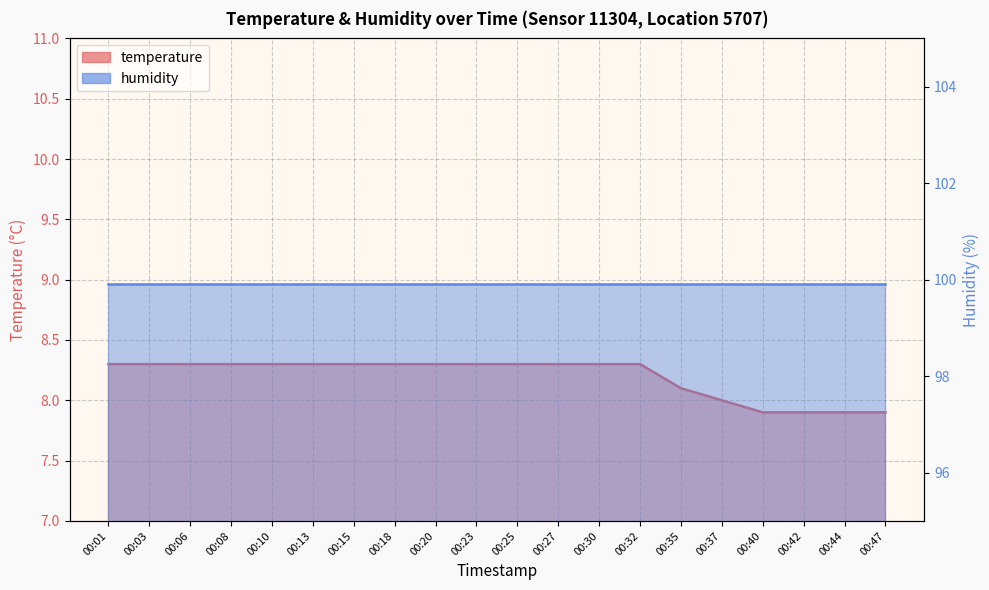

Is it true that the value at 00:27 is 8.3?

True